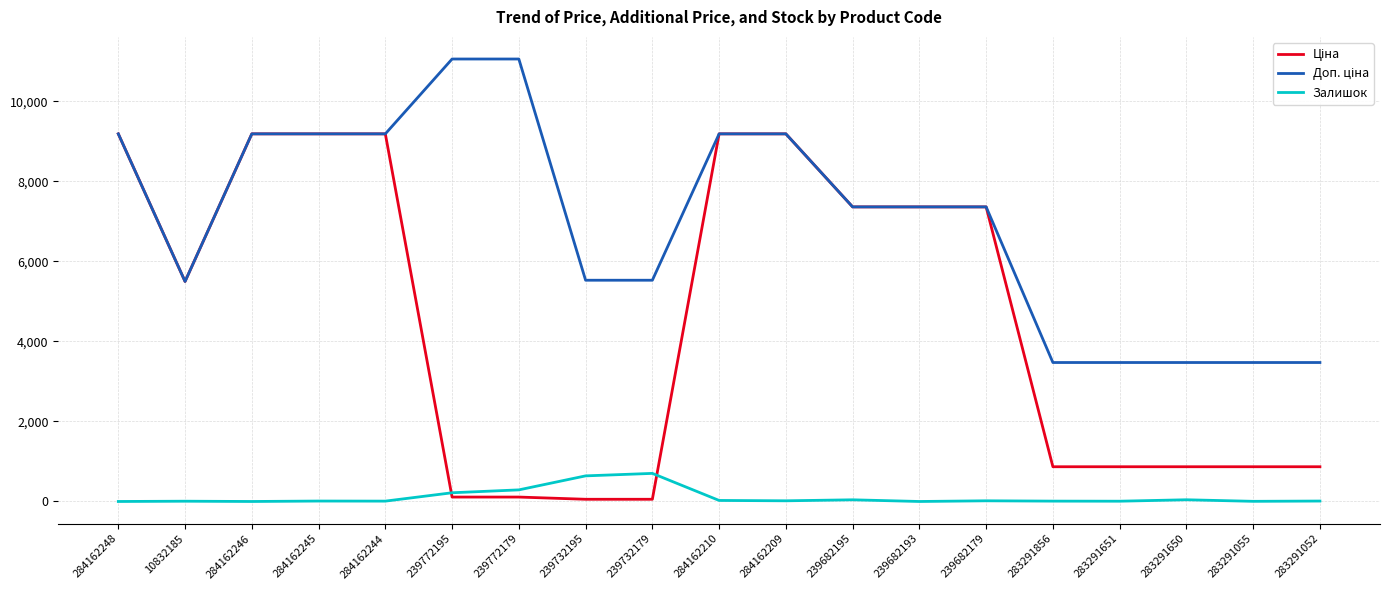

What is the maximum value shown in the chart?

11055.0